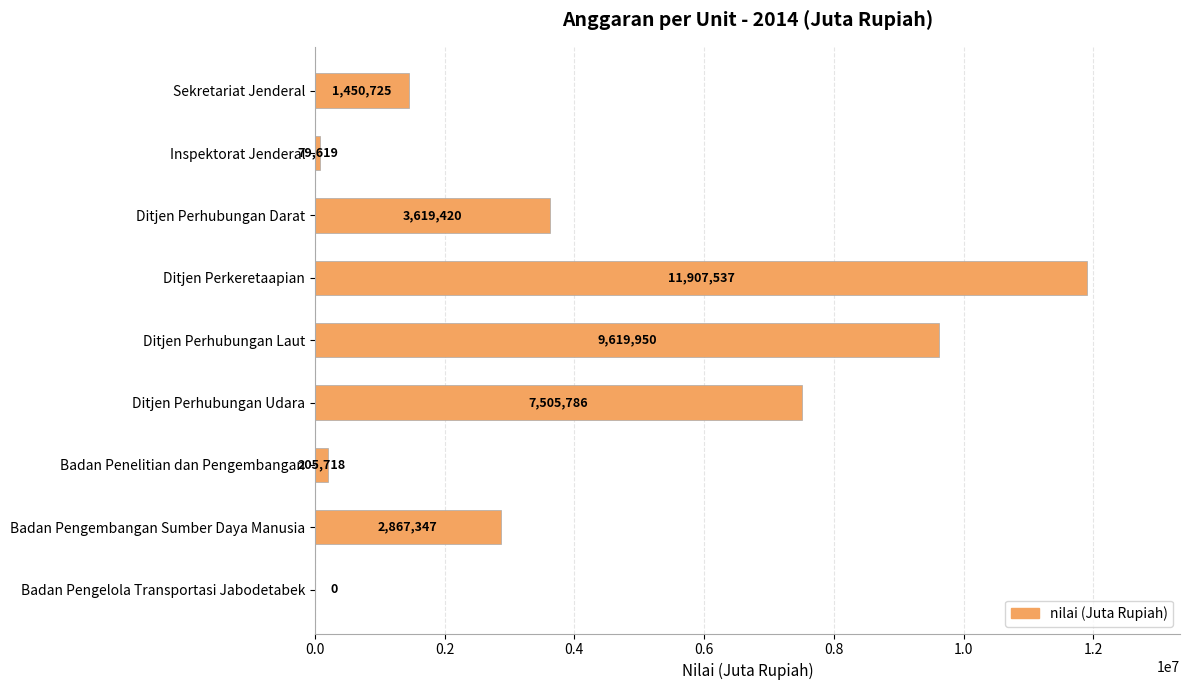

Which label corresponds to the largest value in the chart?

Ditjen Perkeretaapian